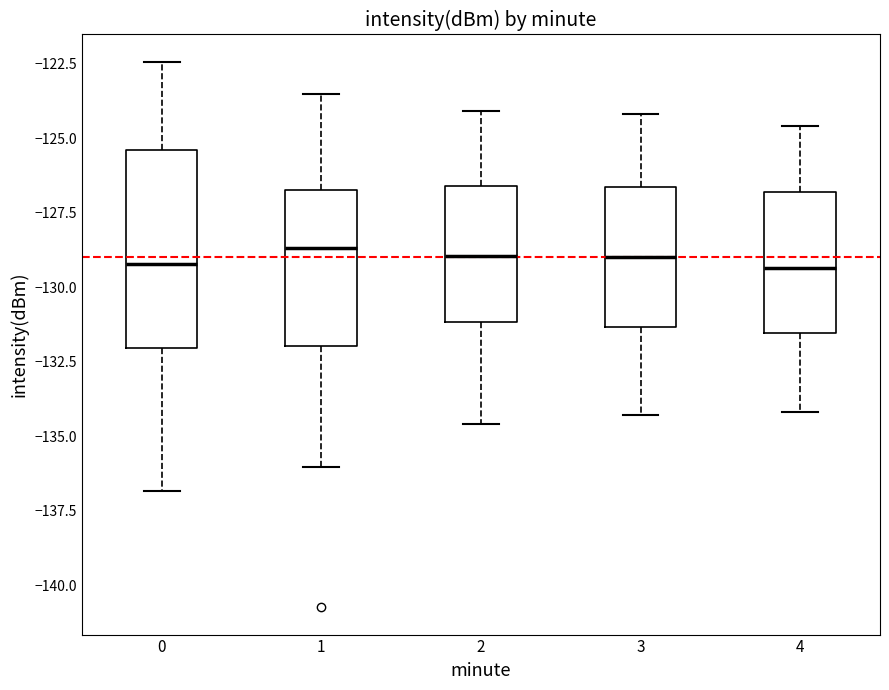

Reading left to right, transcribe this box plot: for each box, give where its median line is, the range the box spans, and where its two whiskers end, as read against the y-axis. The values are not printed on the chart, so give them approximately, as read against the axis.

0: median -129.0, box -132.0 to -125.5, whiskers -137.0 to -122.5
1: median -128.5, box -132.0 to -126.5, whiskers -136.0 to -123.5
2: median -129.0, box -131.0 to -126.5, whiskers -134.5 to -124.0
3: median -129.0, box -131.5 to -126.5, whiskers -134.5 to -124.0
4: median -129.5, box -131.5 to -127.0, whiskers -134.0 to -124.5